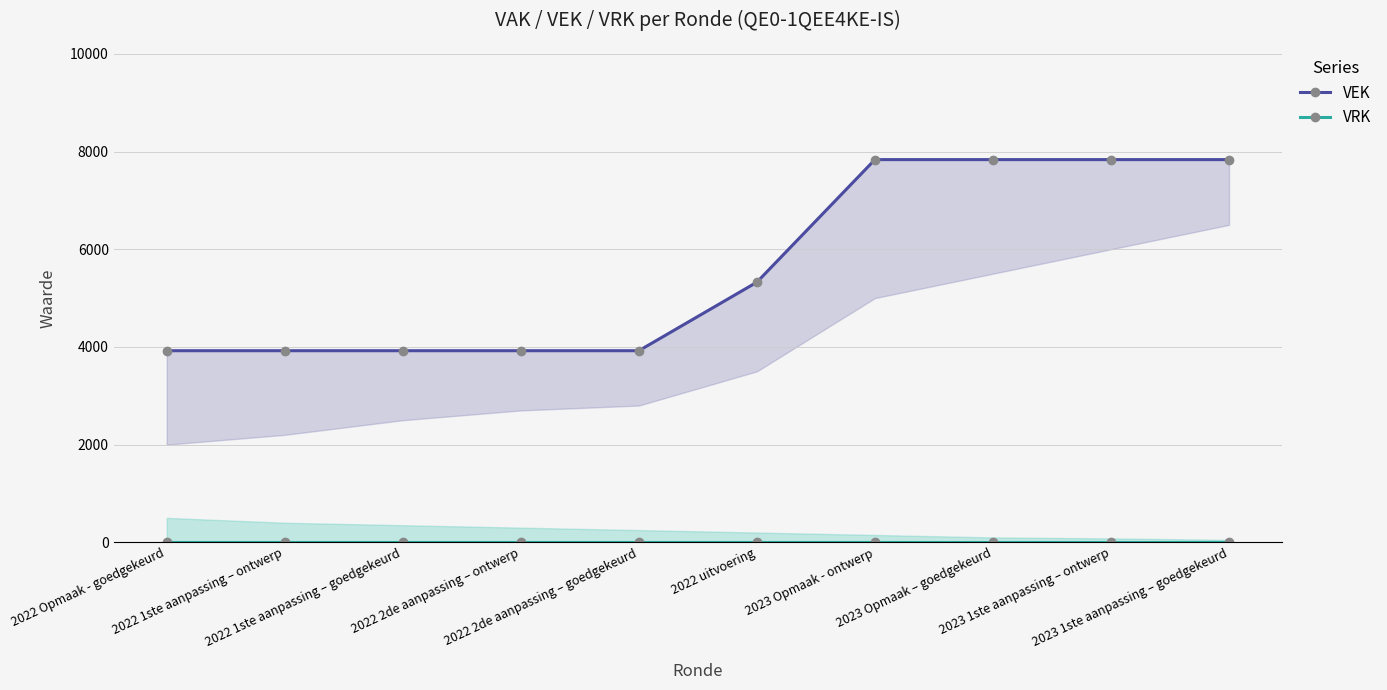

At which label does VEK first exceed 5326?

2023 Opmaak - ontwerp